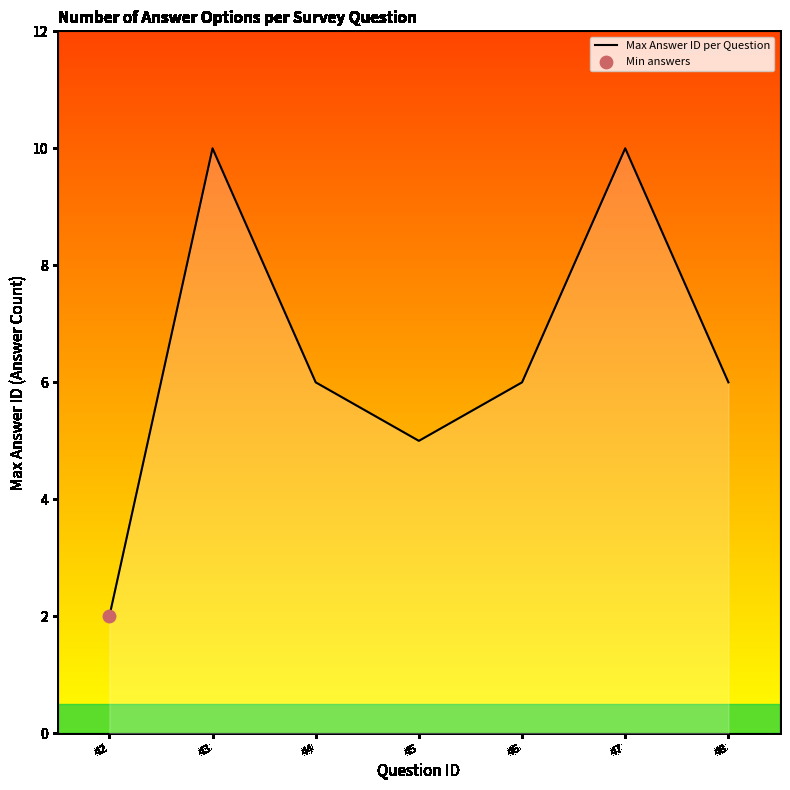

Approximately how many times larger is the value at 46 compared to 48?

1.0